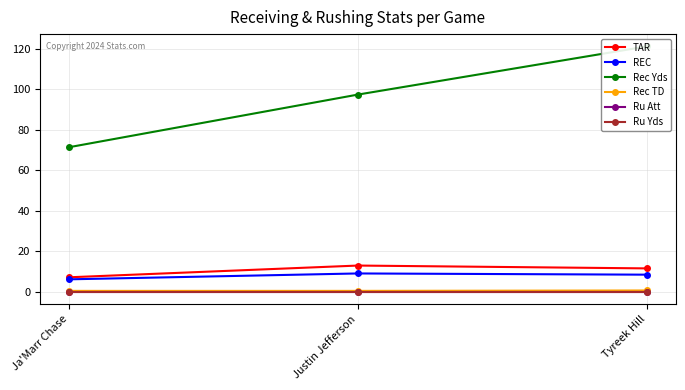

Where is Rec TD nearest to the value 0?

Ja'Marr Chase